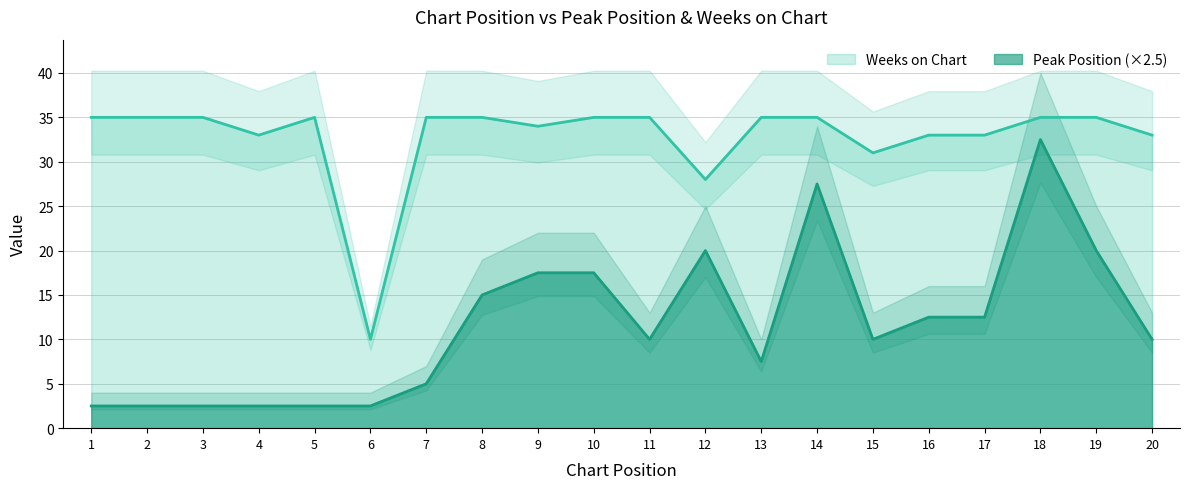

What is the value of the Peak Position point at the 8th from the left?

15.0